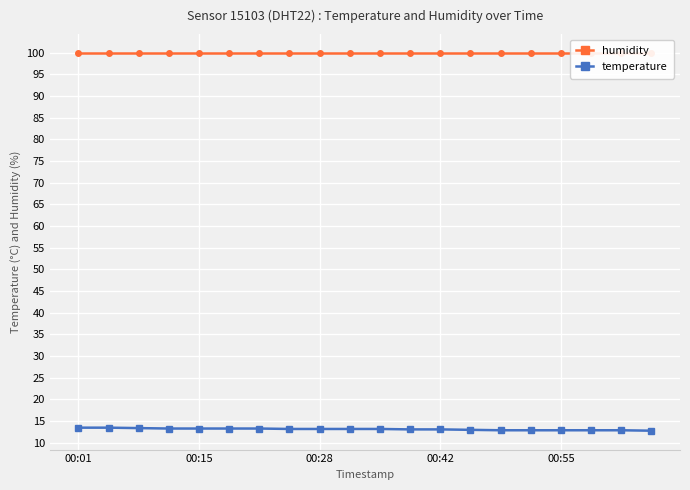

Which series has the largest total across all categories?

humidity